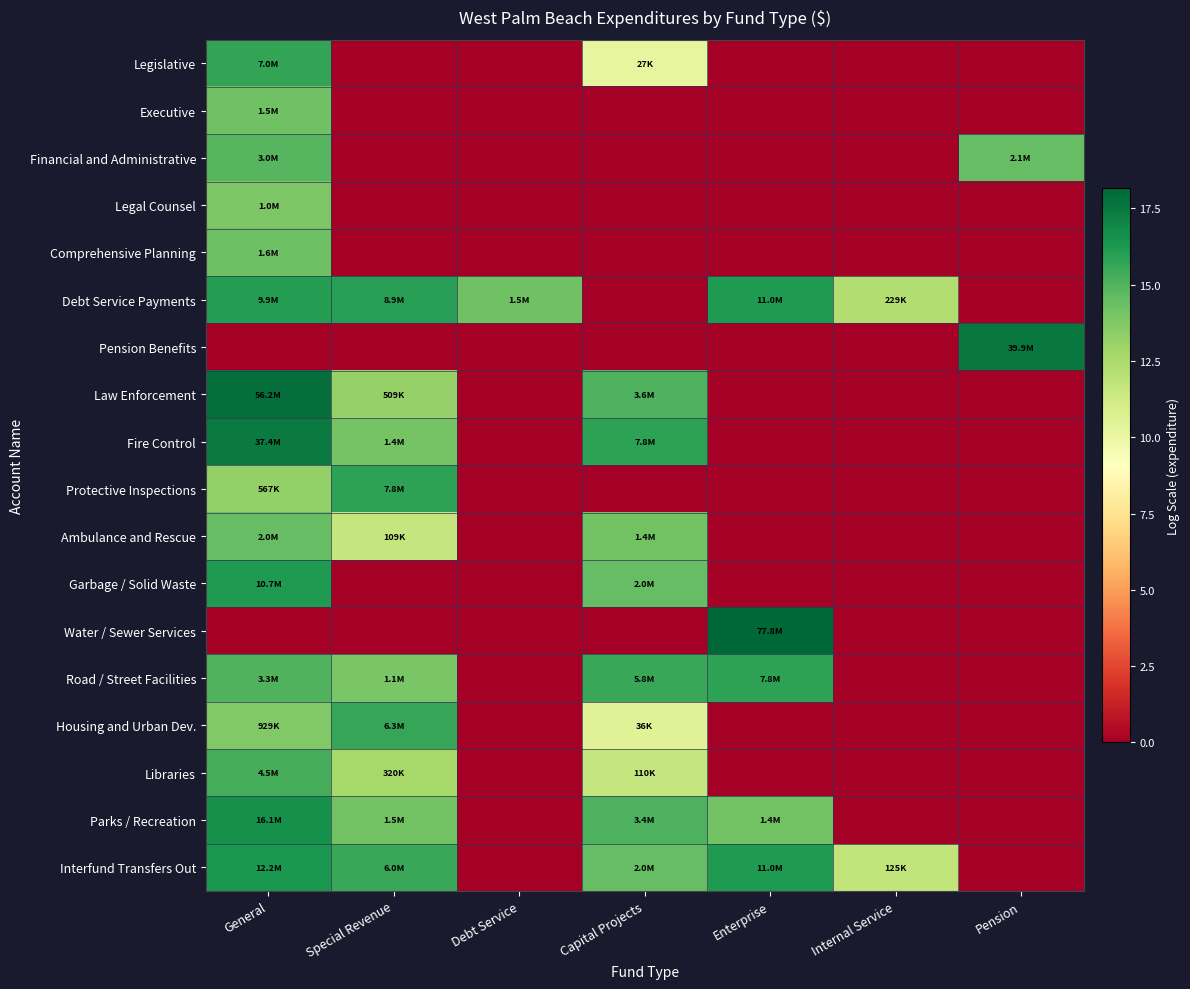

Reading left to right, extract all data points from this chart.

Legislative: General=15.8	Special Revenue=0.0	Debt Service=0.0	Capital Projects=10.2	Enterprise=0.0	Internal Service=0.0	Pension=0.0
Executive: General=14.2	Special Revenue=0.0	Debt Service=0.0	Capital Projects=0.0	Enterprise=0.0	Internal Service=0.0	Pension=0.0
Financial and Administrative: General=14.9	Special Revenue=0.0	Debt Service=0.0	Capital Projects=0.0	Enterprise=0.0	Internal Service=0.0	Pension=14.5
Legal Counsel: General=13.9	Special Revenue=0.0	Debt Service=0.0	Capital Projects=0.0	Enterprise=0.0	Internal Service=0.0	Pension=0.0
Comprehensive Planning: General=14.3	Special Revenue=0.0	Debt Service=0.0	Capital Projects=0.0	Enterprise=0.0	Internal Service=0.0	Pension=0.0
Debt Service Payments: General=16.1	Special Revenue=16.0	Debt Service=14.3	Capital Projects=0.0	Enterprise=16.2	Internal Service=12.3	Pension=0.0
Pension Benefits: General=0.0	Special Revenue=0.0	Debt Service=0.0	Capital Projects=0.0	Enterprise=0.0	Internal Service=0.0	Pension=17.5
Law Enforcement: General=17.8	Special Revenue=13.1	Debt Service=0.0	Capital Projects=15.1	Enterprise=0.0	Internal Service=0.0	Pension=0.0
Fire Control: General=17.4	Special Revenue=14.1	Debt Service=0.0	Capital Projects=15.9	Enterprise=0.0	Internal Service=0.0	Pension=0.0
Protective Inspections: General=13.2	Special Revenue=15.9	Debt Service=0.0	Capital Projects=0.0	Enterprise=0.0	Internal Service=0.0	Pension=0.0
Ambulance and Rescue: General=14.5	Special Revenue=11.6	Debt Service=0.0	Capital Projects=14.1	Enterprise=0.0	Internal Service=0.0	Pension=0.0
Garbage / Solid Waste: General=16.2	Special Revenue=0.0	Debt Service=0.0	Capital Projects=14.5	Enterprise=0.0	Internal Service=0.0	Pension=0.0
Water / Sewer Services: General=0.0	Special Revenue=0.0	Debt Service=0.0	Capital Projects=0.0	Enterprise=18.2	Internal Service=0.0	Pension=0.0
Road / Street Facilities: General=15.0	Special Revenue=13.9	Debt Service=0.0	Capital Projects=15.6	Enterprise=15.9	Internal Service=0.0	Pension=0.0
Housing and Urban Dev.: General=13.7	Special Revenue=15.7	Debt Service=0.0	Capital Projects=10.5	Enterprise=0.0	Internal Service=0.0	Pension=0.0
Libraries: General=15.3	Special Revenue=12.7	Debt Service=0.0	Capital Projects=11.6	Enterprise=0.0	Internal Service=0.0	Pension=0.0
Parks / Recreation: General=16.6	Special Revenue=14.2	Debt Service=0.0	Capital Projects=15.1	Enterprise=14.1	Internal Service=0.0	Pension=0.0
Interfund Transfers Out: General=16.3	Special Revenue=15.6	Debt Service=0.0	Capital Projects=14.5	Enterprise=16.2	Internal Service=11.7	Pension=0.0